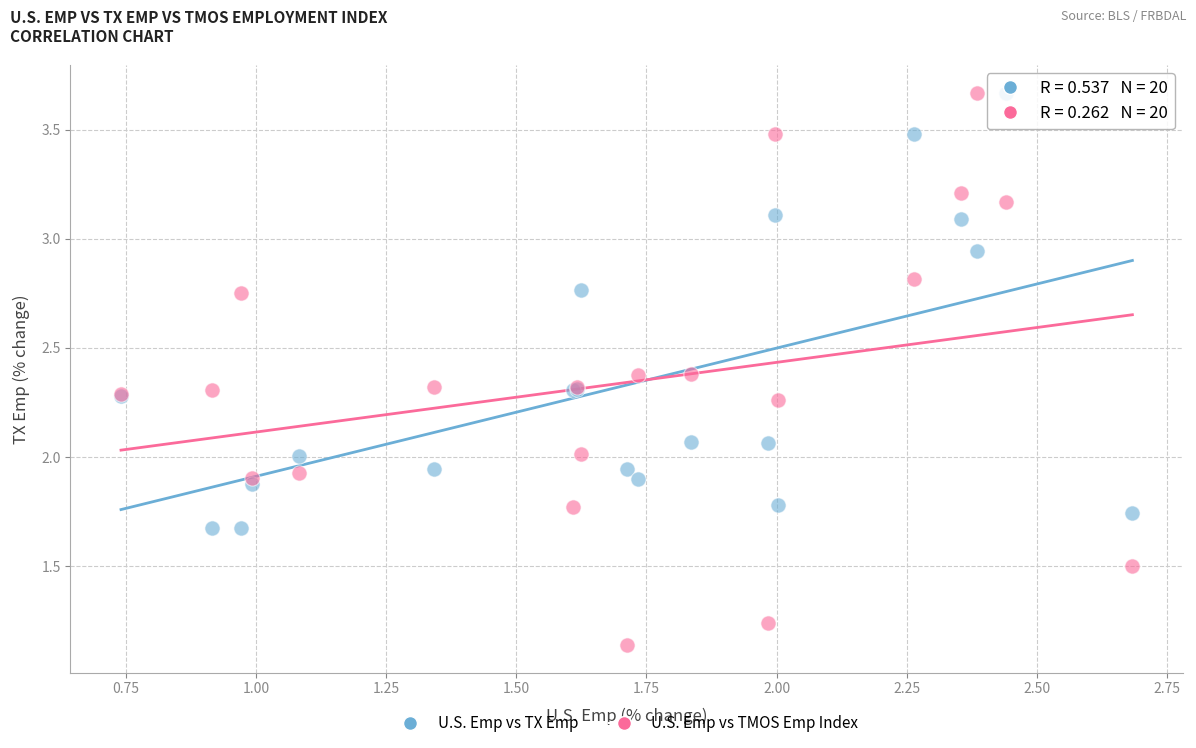

Which series has the largest Y range (max minus min)?

U.S. Emp vs TMOS Emp Index